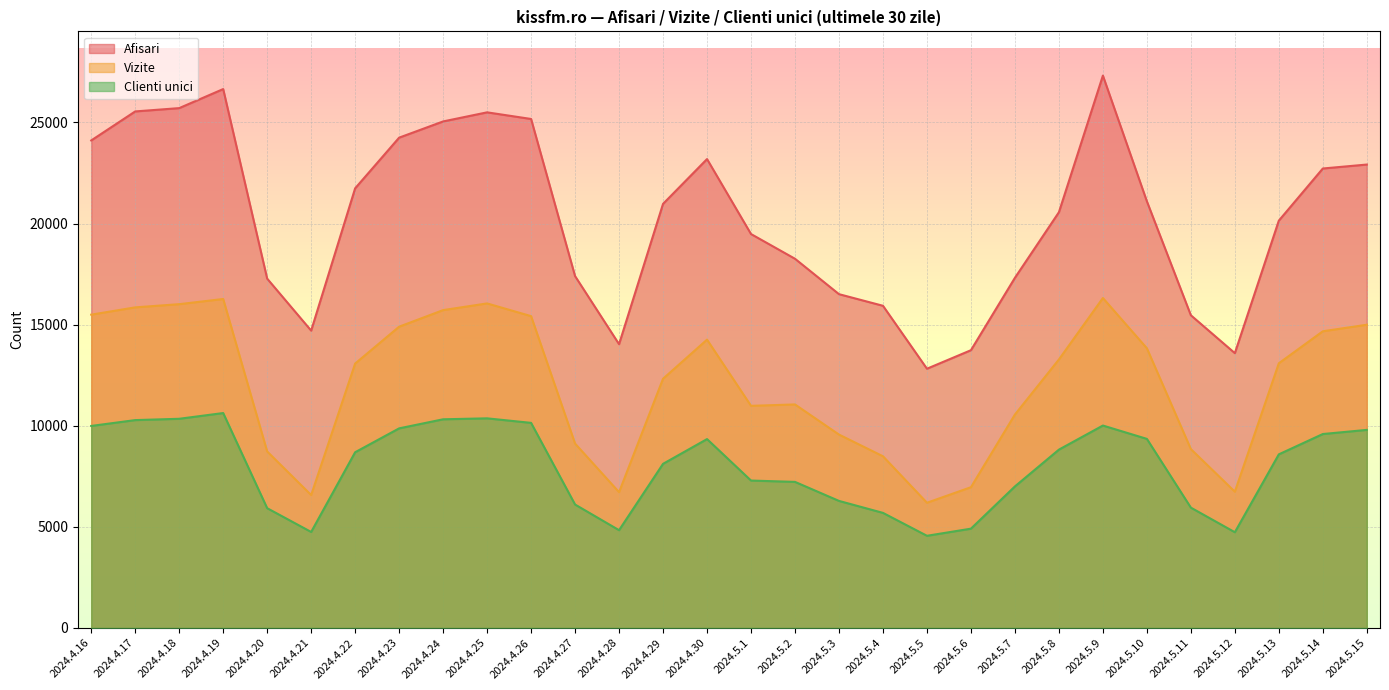

What is the spread (max minus min) of values at 2024.4.26?

15031